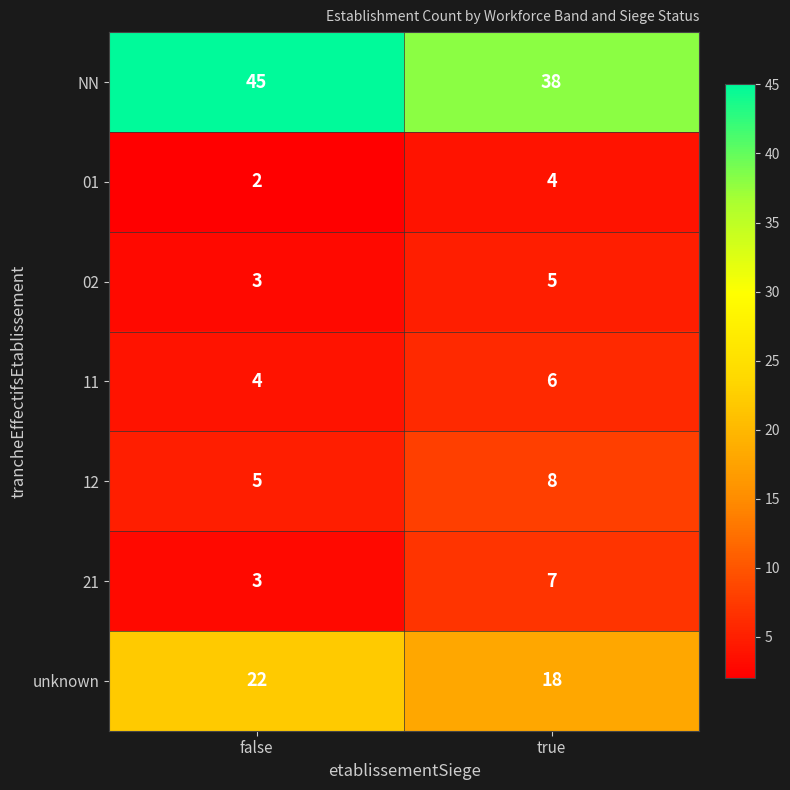

Which label corresponds to the largest value in the chart?

false